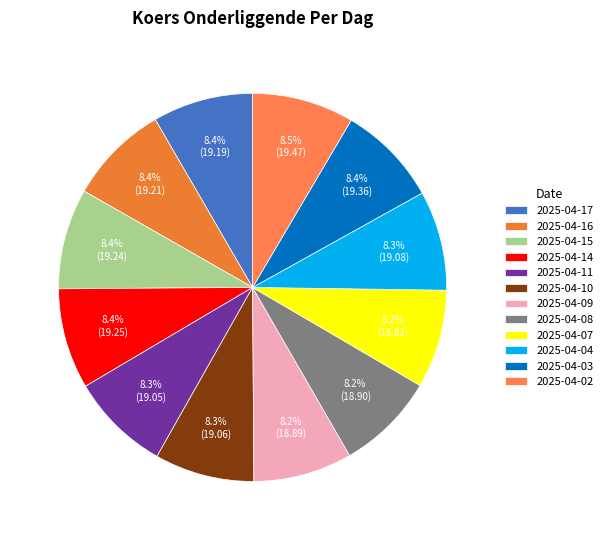

Is it true that 2025-04-11 is 8% of the pie?

True